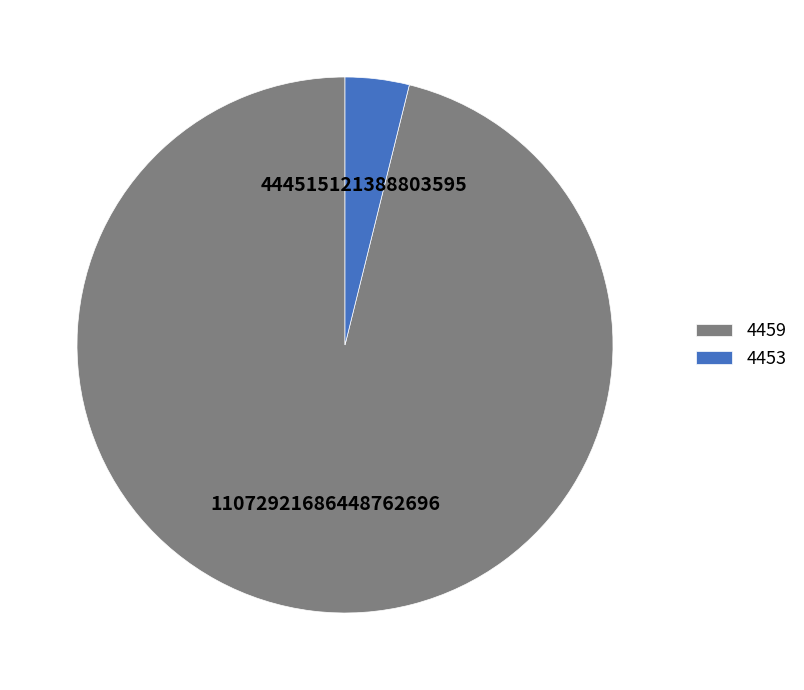

How many slices are in this pie chart?

2